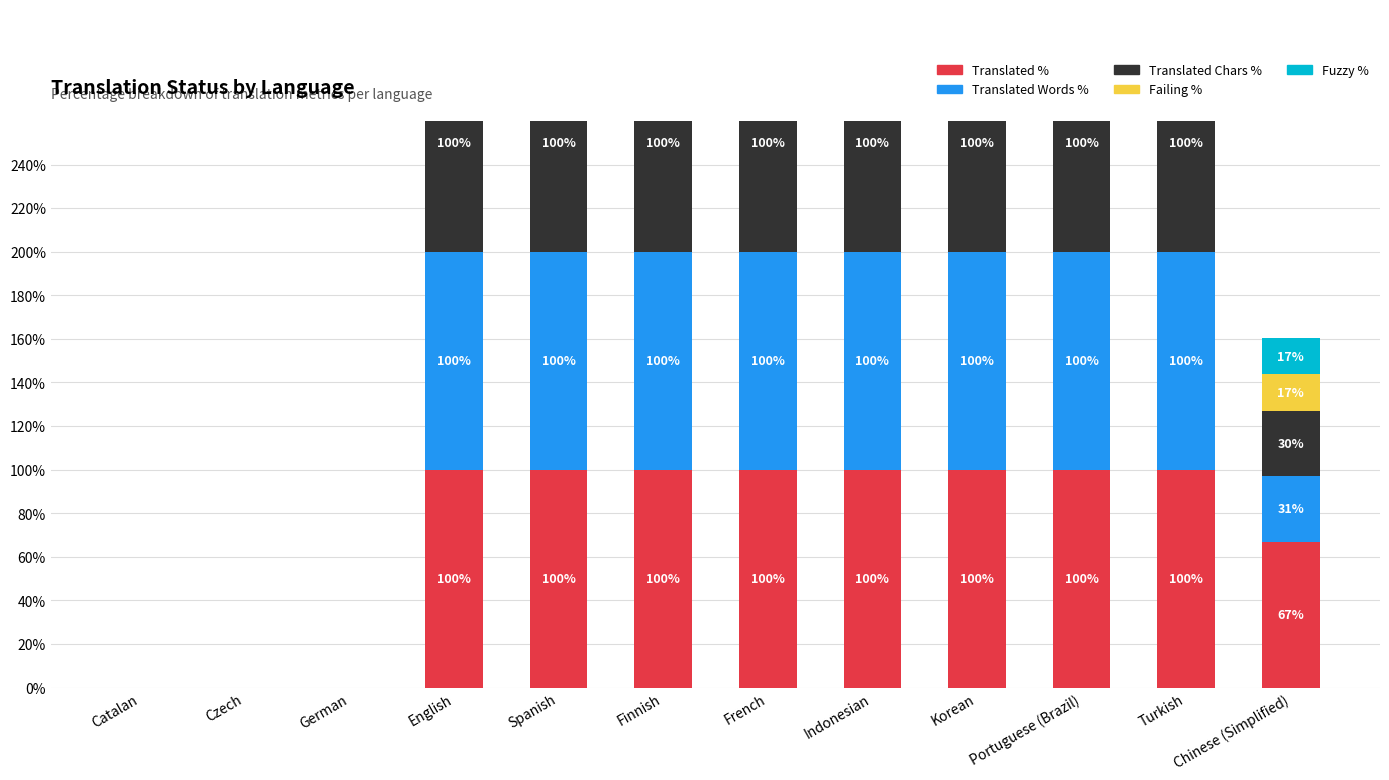

What is the label of the 2nd bar from the right?

Turkish